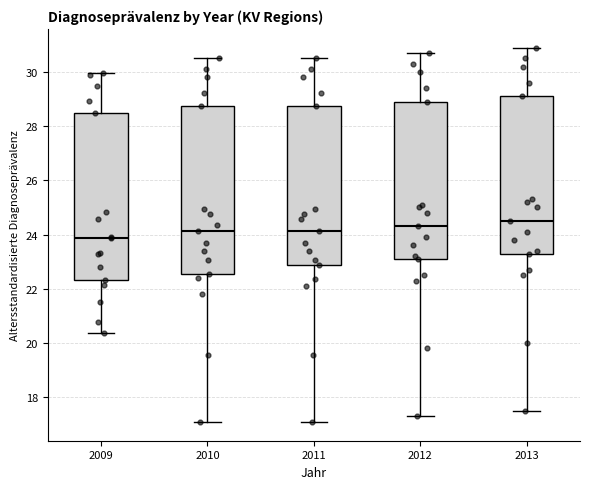

Reading left to right, transcribe this box plot: for each box, give where its median line is, the range the box spans, and where its two whiskers end, as read against the y-axis. The values are not printed on the chart, so give them approximately, as read against the axis.

2009: median 23.8, box 22.4 to 28.4, whiskers 20.4 to 30.0
2010: median 24.2, box 22.6 to 28.8, whiskers 17.0 to 30.6
2011: median 24.2, box 22.8 to 28.8, whiskers 17.0 to 30.6
2012: median 24.4, box 23.2 to 29.0, whiskers 17.4 to 30.8
2013: median 24.6, box 23.4 to 29.2, whiskers 17.6 to 31.0